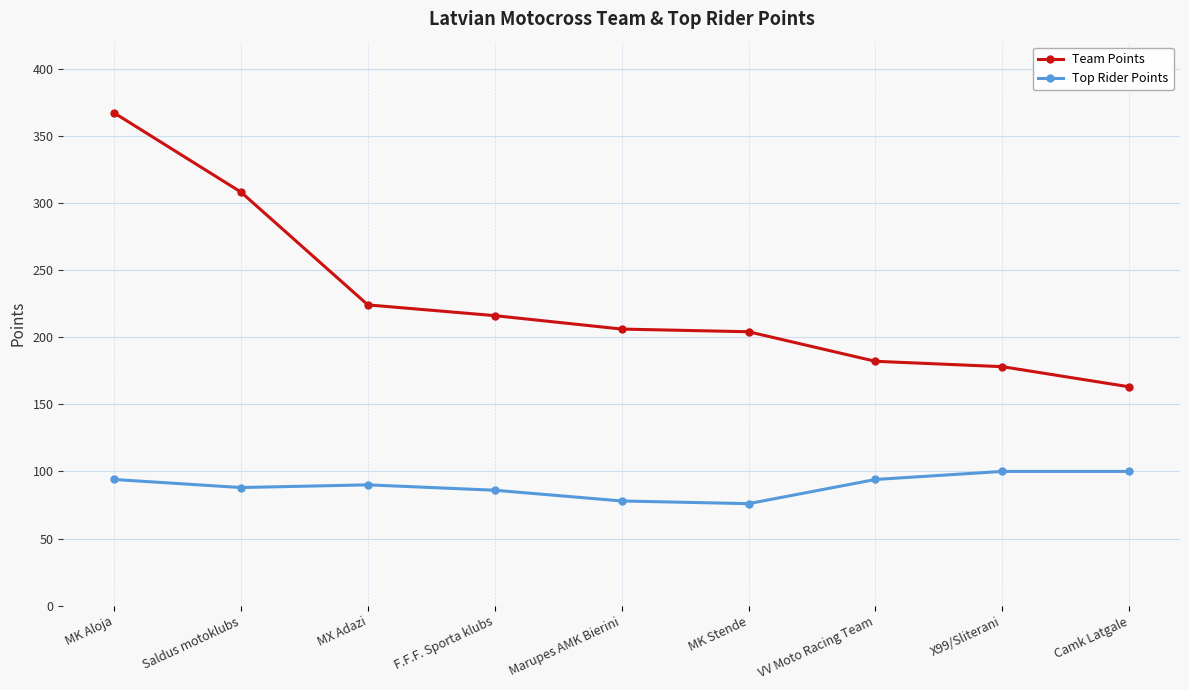

True or false: Team Points and Top Rider Points cross at least once.

False